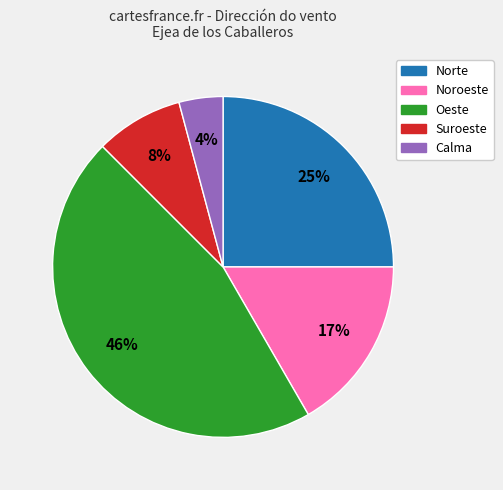

Is it true that Oeste is 16% of the pie?

False